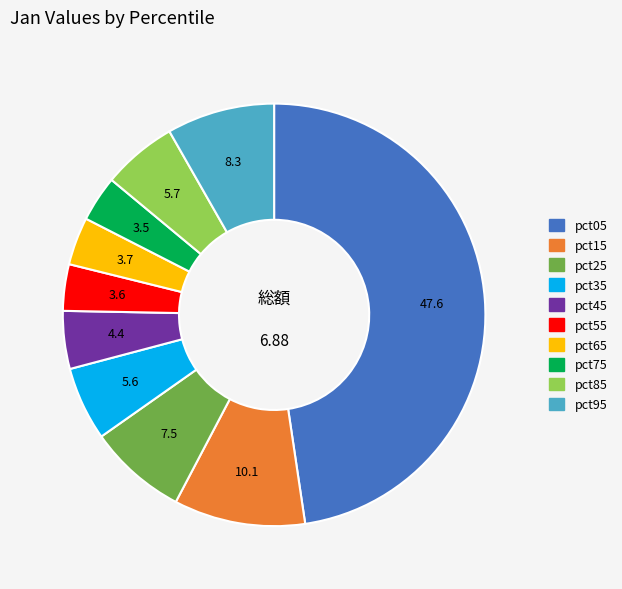

Combined, do pct95 and pct55 account for over 50%?

No